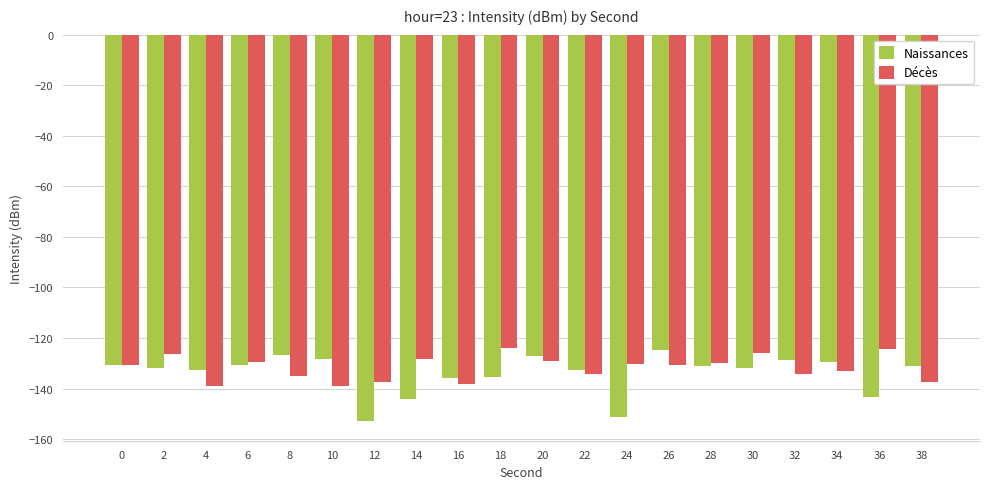

What are all the series names shown in the legend?

Naissances, Décès